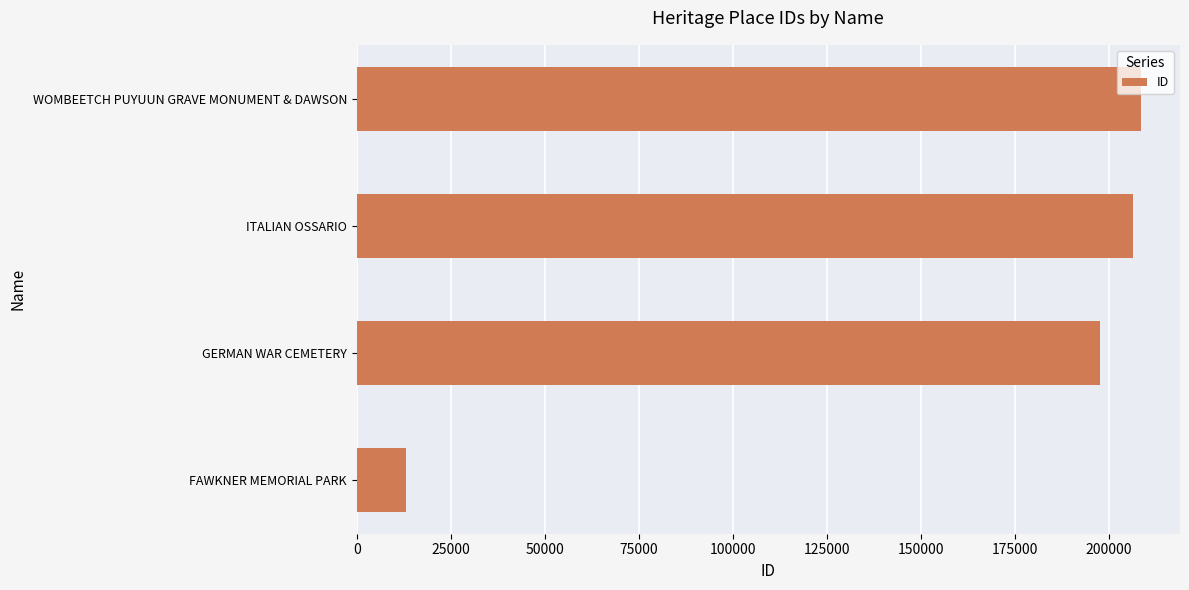

Between GERMAN WAR CEMETERY and FAWKNER MEMORIAL PARK, which is larger?

GERMAN WAR CEMETERY